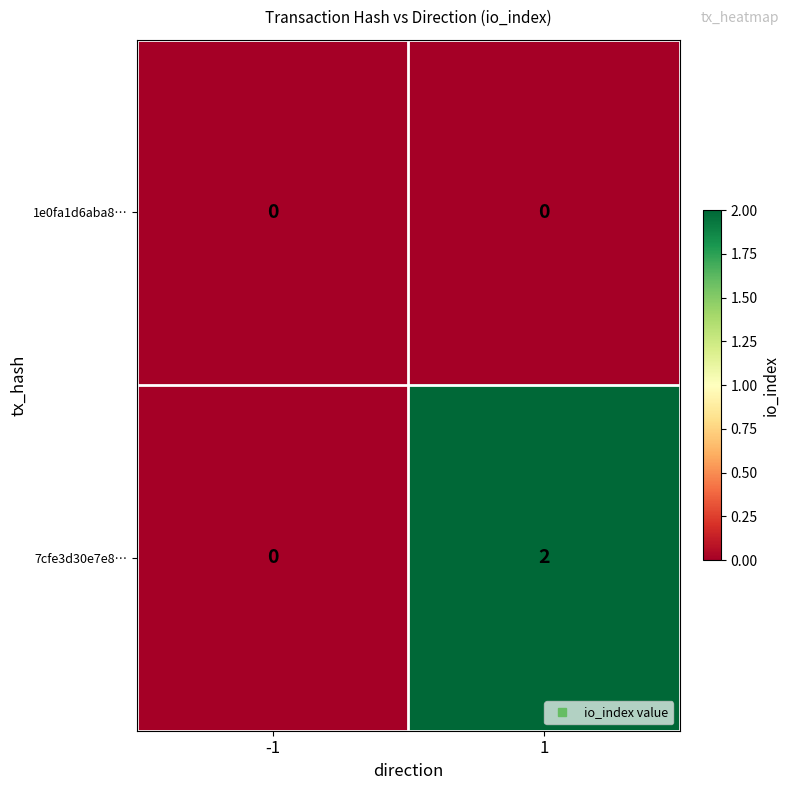

Which series has the largest total across all categories?

7cfe3d30e7e8…